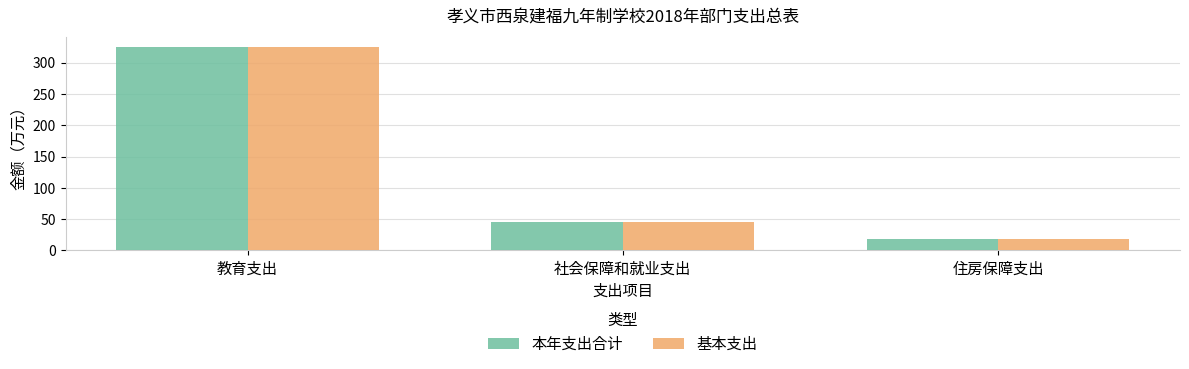

At which category does the chart reach its peak across all series?

教育支出